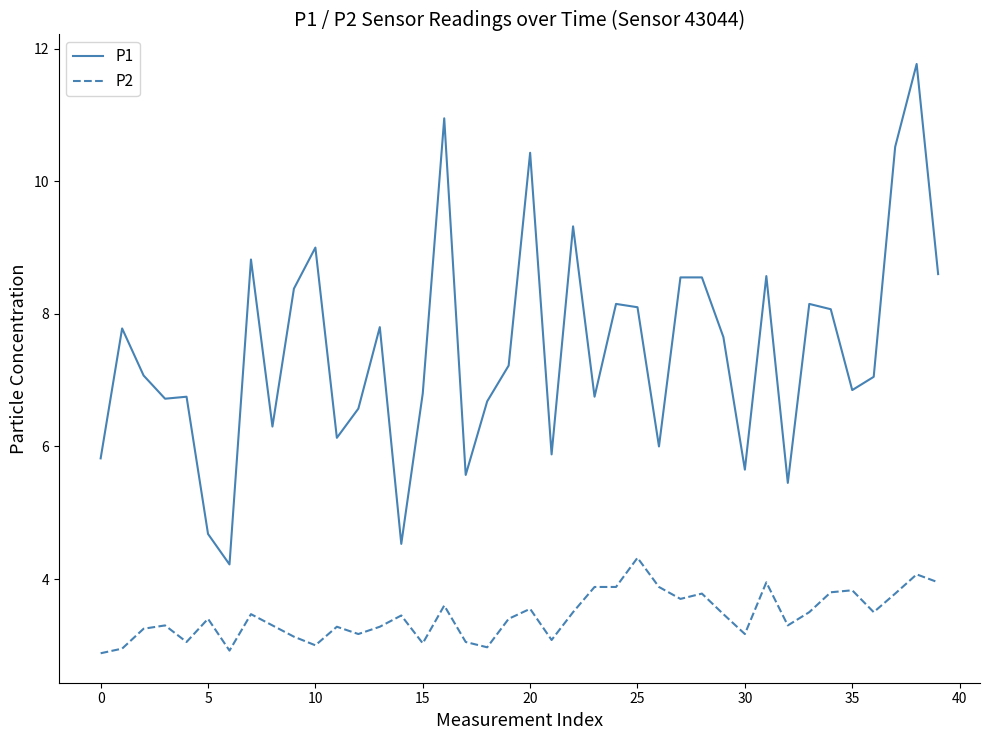

List the series in order of their peak value, highest first.

P1, P2